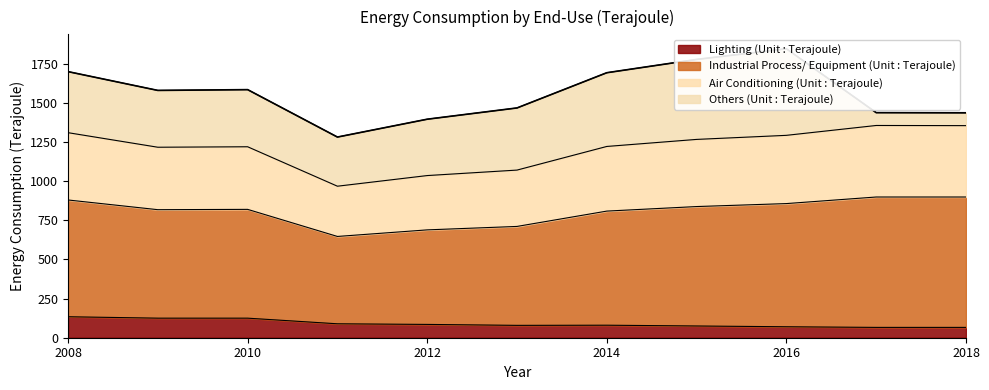

Where does the Lighting (Unit : Terajoule) series first go above 80?

2008